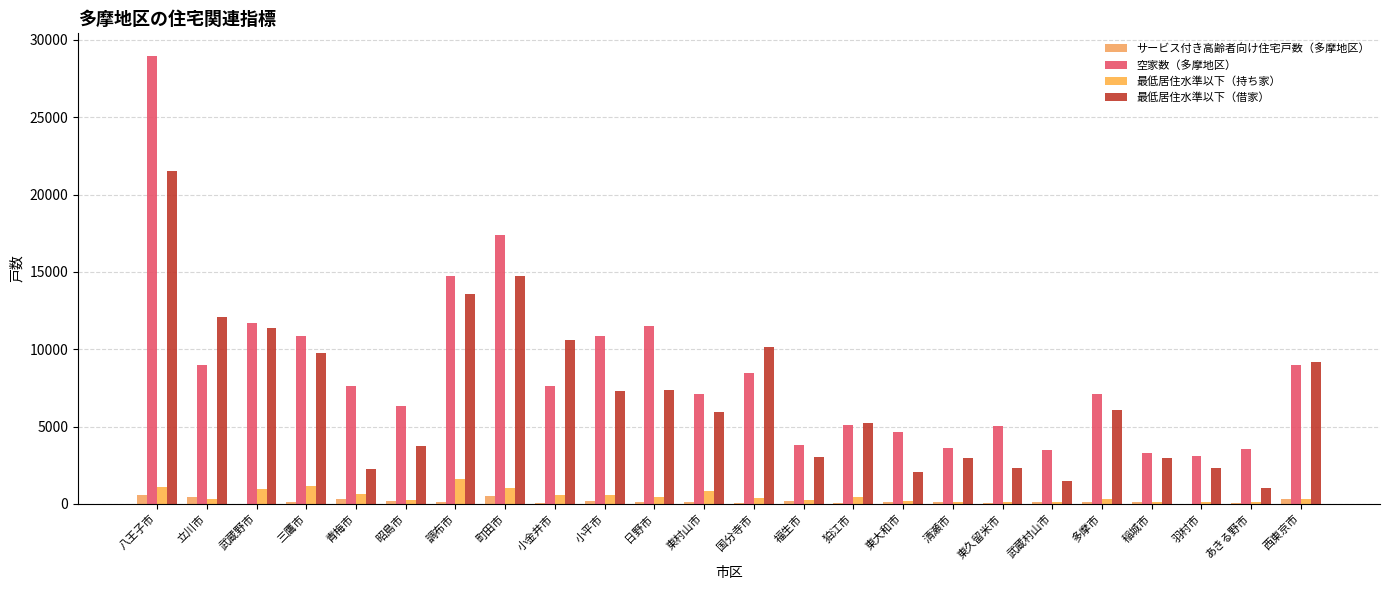

Does the chart contain stacked bars?

No